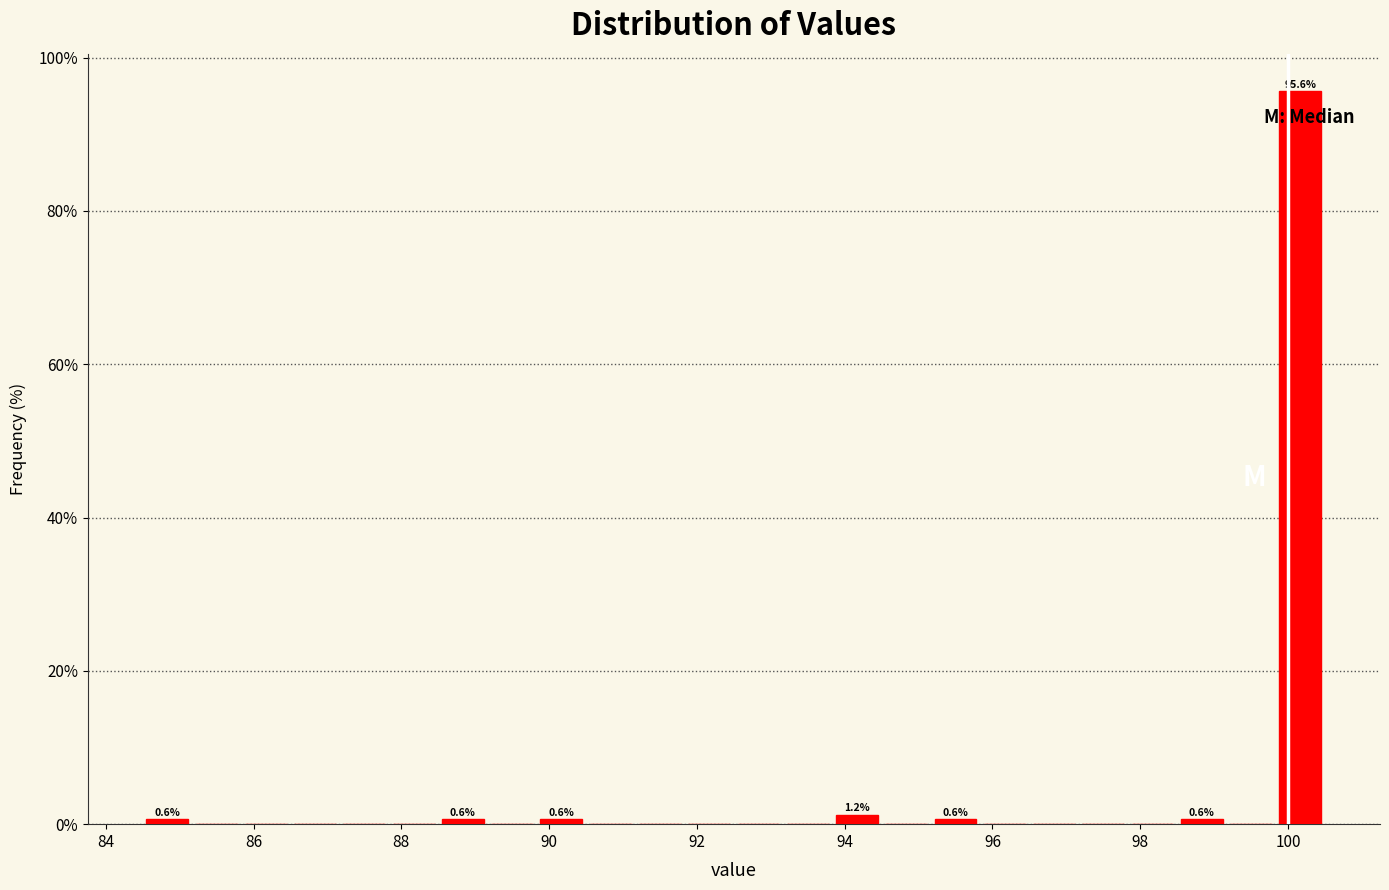

Around what value on the x-axis is the tallest bar? Give the approximate position of its centre, as read against the axis.

100.2